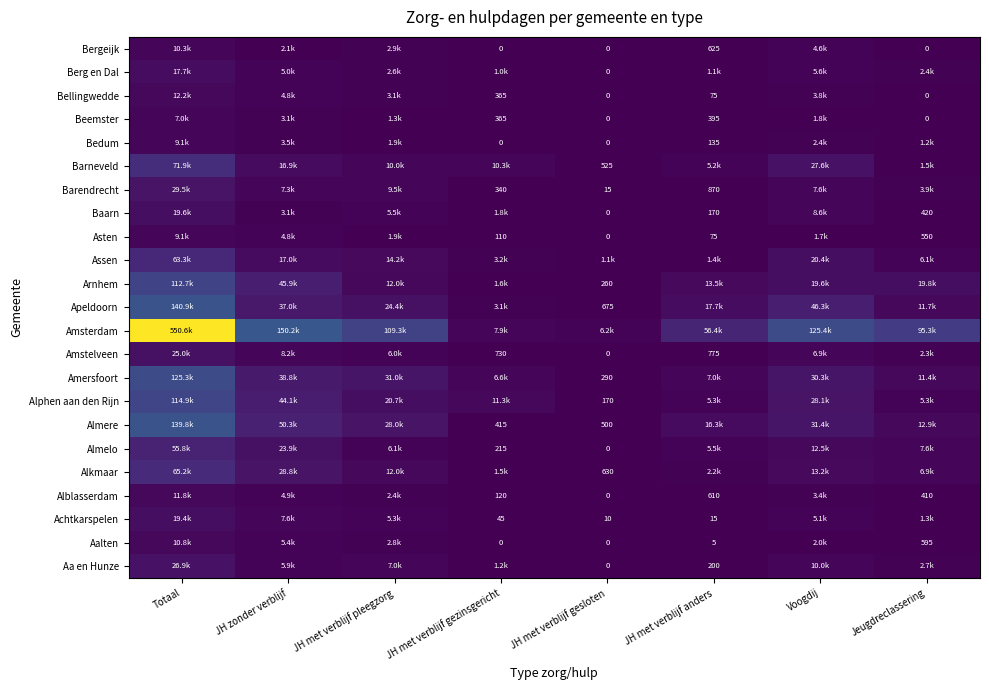

True or false: Alblasserdam has a value of 120 at JH met verblijf gezinsgericht.

True